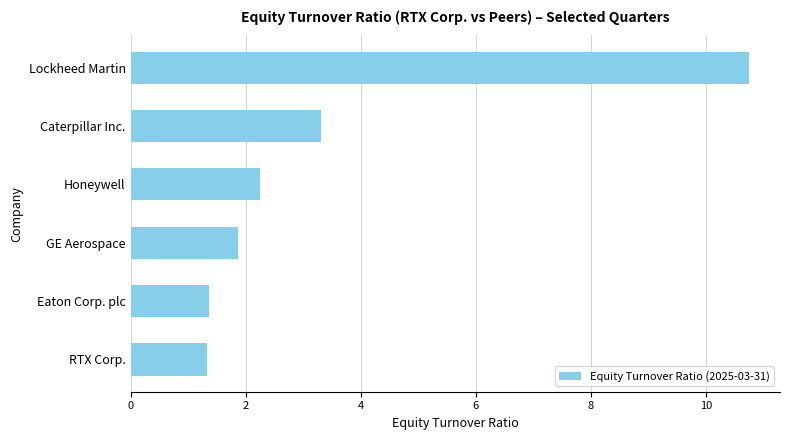

What is the sum of the values at RTX Corp. and Lockheed Martin?

12.1